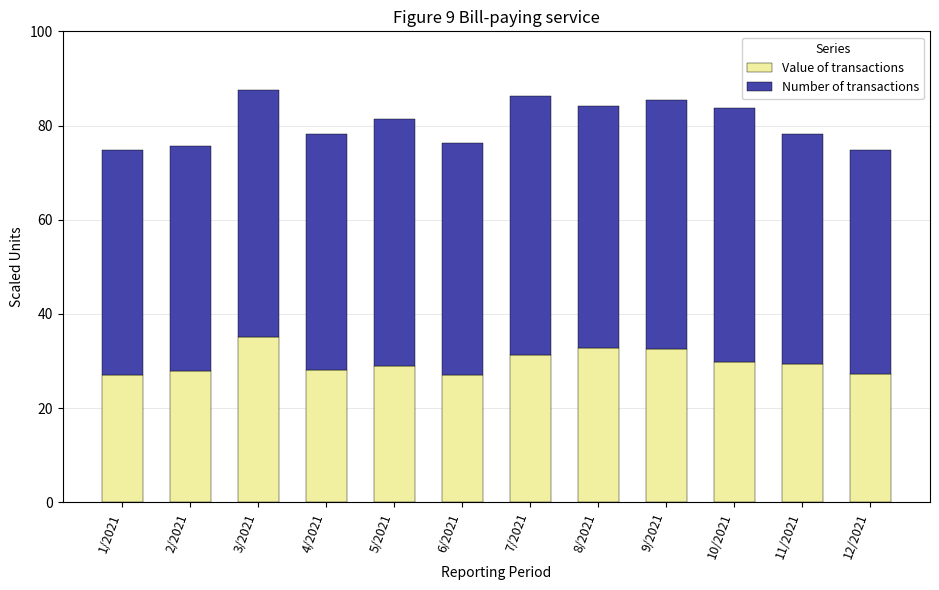

What is the sum of the Value of transactions values at 5/2021 and 1/2021?

56.0